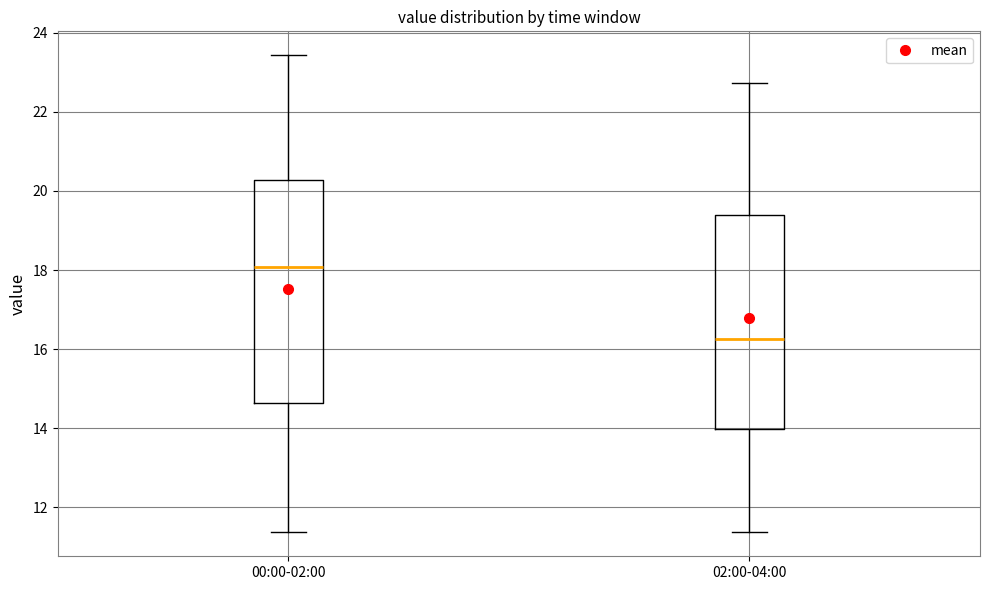

Which box's median line is the lowest?

02:00-04:00